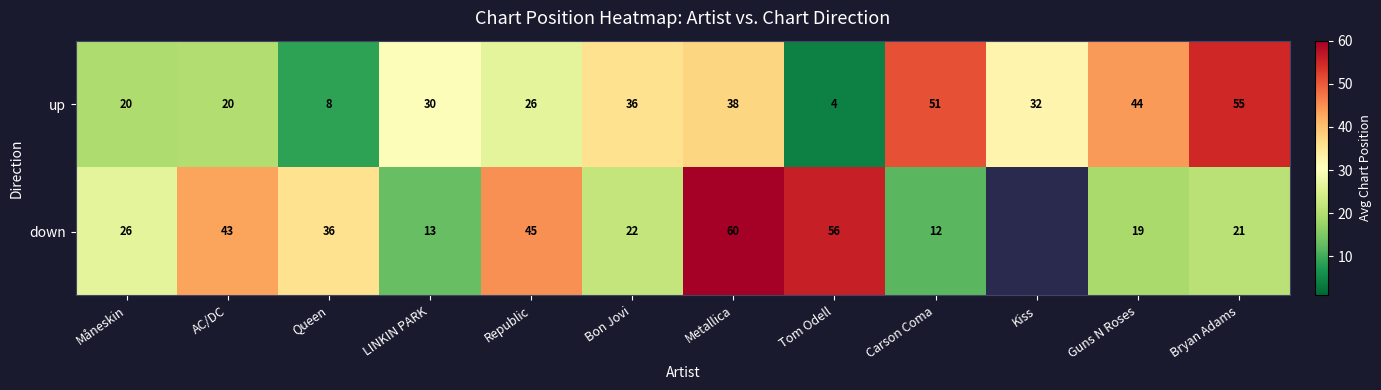

At how many categories does at least one series exceed 24?

12